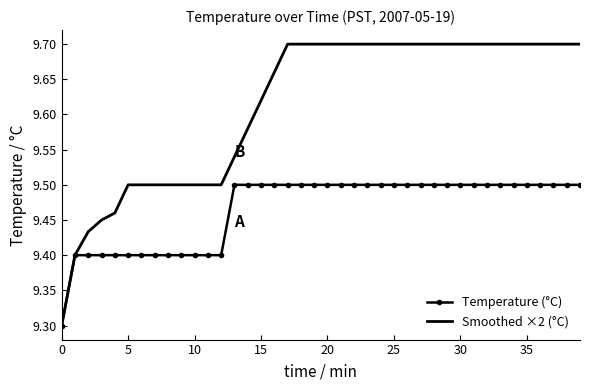

Rank the series by their maximum value, from highest to lowest.

Smoothed ×2 (°C), Temperature (°C)